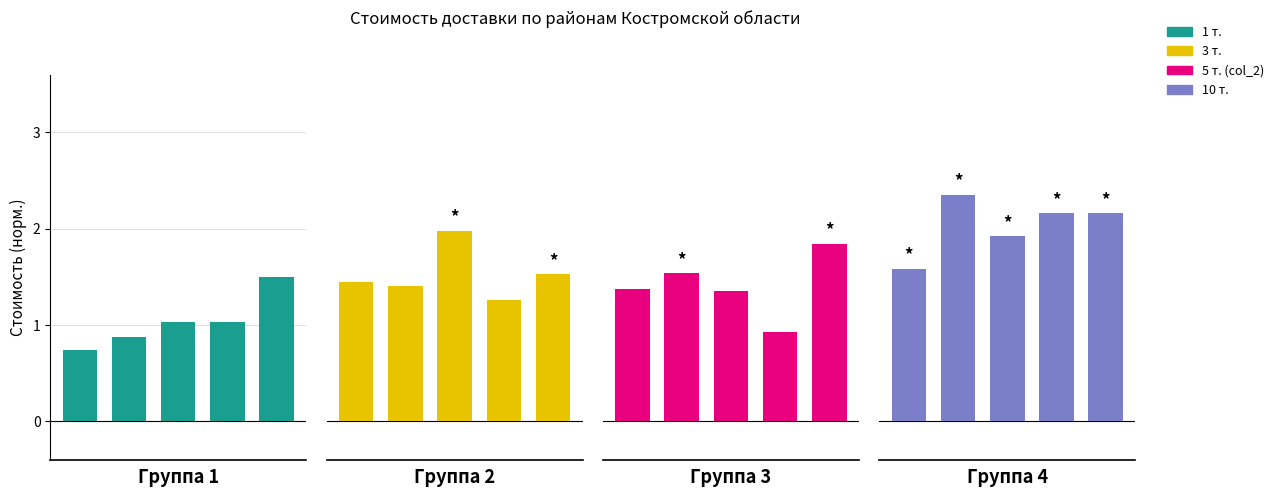

Reading right to left, what are all the values shown in this chart?

1 т.: 1.5	1.0	1.0	0.9	0.7
3 т.: 1.5	1.3	2.0	1.4	1.4
5 т. (col_2): 1.8	0.9	1.4	1.5	1.4
10 т.: 2.2	2.2	1.9	2.4	1.6